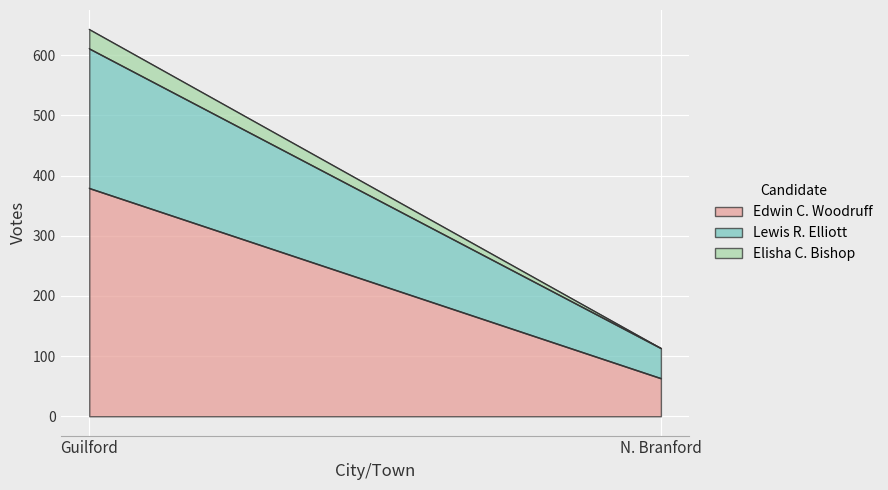

At N. Branford, list the series in order from smallest to largest.

Elisha C. Bishop, Lewis R. Elliott, Edwin C. Woodruff